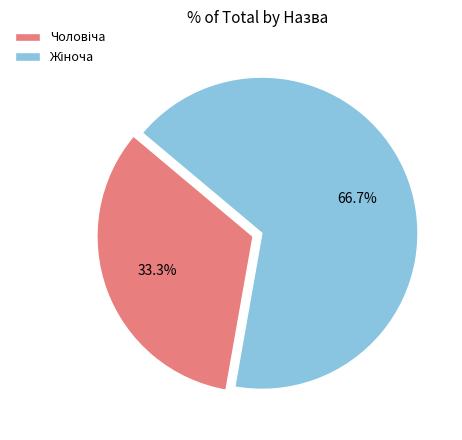

Is there any slice that represents more than half of the pie?

Yes